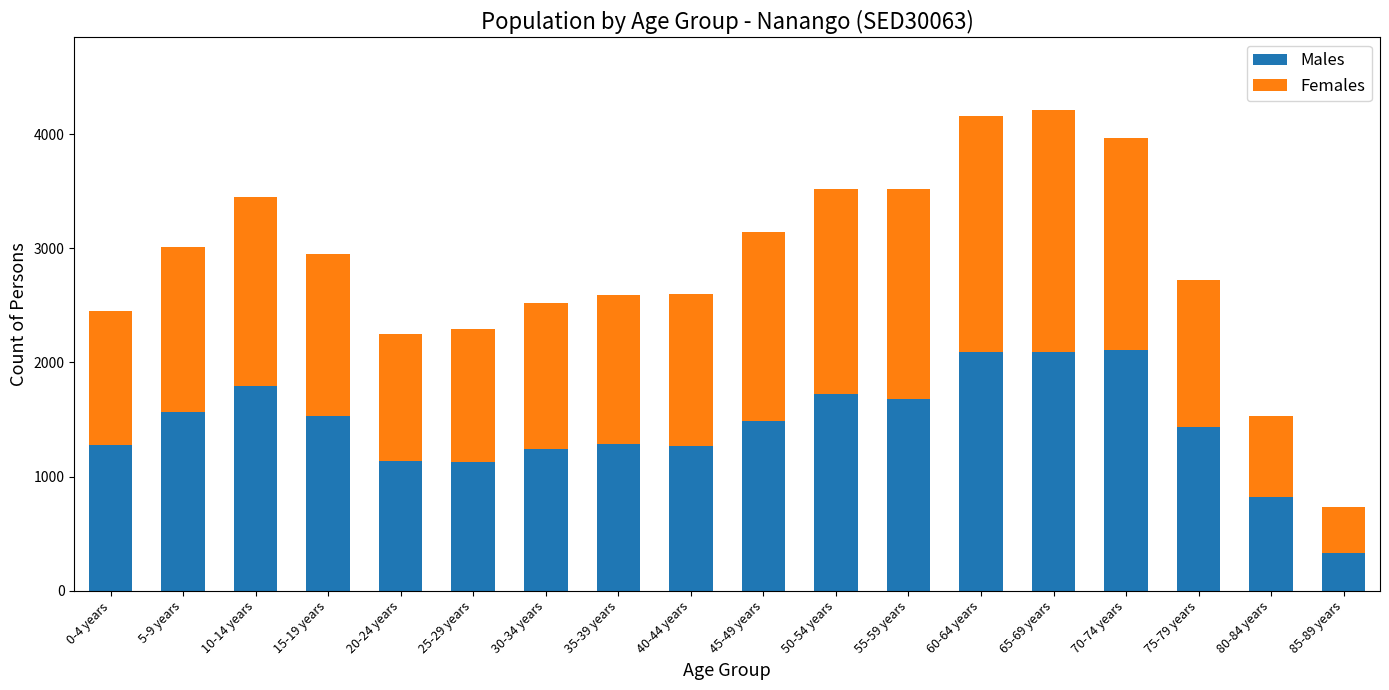

What is the minimum value for Males?

326